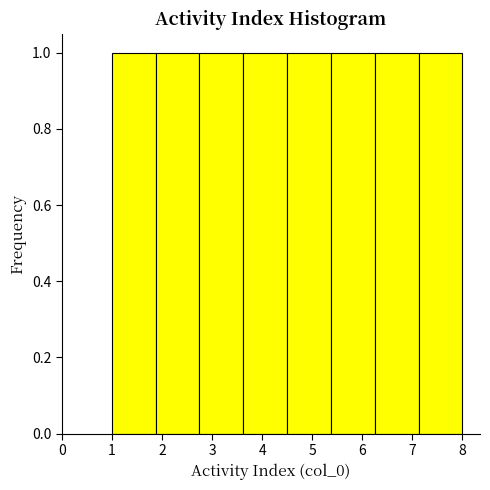

Reading left to right, transcribe this chart: for each bar, give the range it covers on the x-axis and its height. Neither the bar edges nor the heights are printed on the chart, so give them approximately, as read against the axes.

1.0 to 1.9: 1
1.9 to 2.8: 1
2.8 to 3.6: 1
3.6 to 4.5: 1
4.5 to 5.4: 1
5.4 to 6.3: 1
6.3 to 7.1: 1
7.1 to 8.0: 1